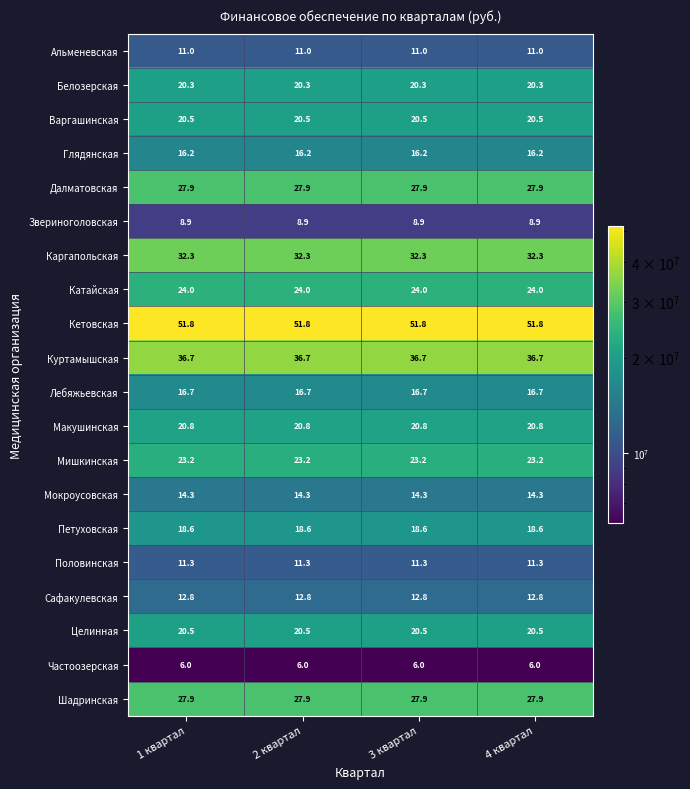

Which series has the largest total across all categories?

Кетовская